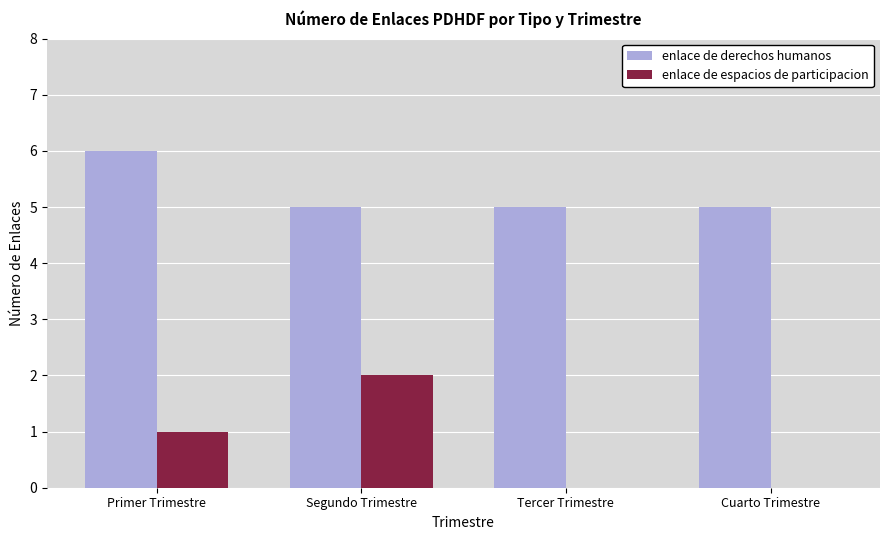

Is it true that enlace de derechos humanos equals 2 at Cuarto Trimestre?

False